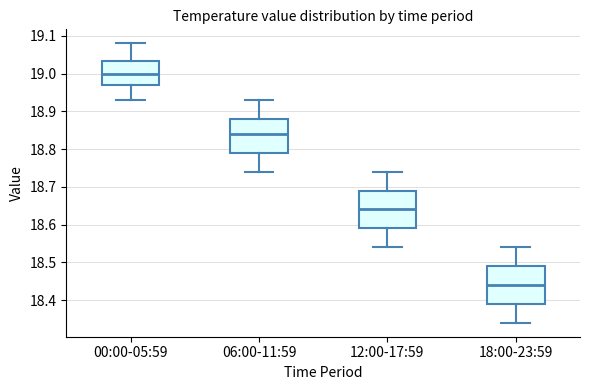

Reading left to right, read every box against the y-axis: the position of its median line, the range the box covers, and the ends of its whiskers. The values are not printed on the chart, so give them approximately, as read against the axis.

00:00-05:59: median 19.00, box 18.97 to 19.03, whiskers 18.93 to 19.08
06:00-11:59: median 18.84, box 18.79 to 18.88, whiskers 18.74 to 18.93
12:00-17:59: median 18.64, box 18.59 to 18.69, whiskers 18.54 to 18.74
18:00-23:59: median 18.44, box 18.39 to 18.49, whiskers 18.34 to 18.54